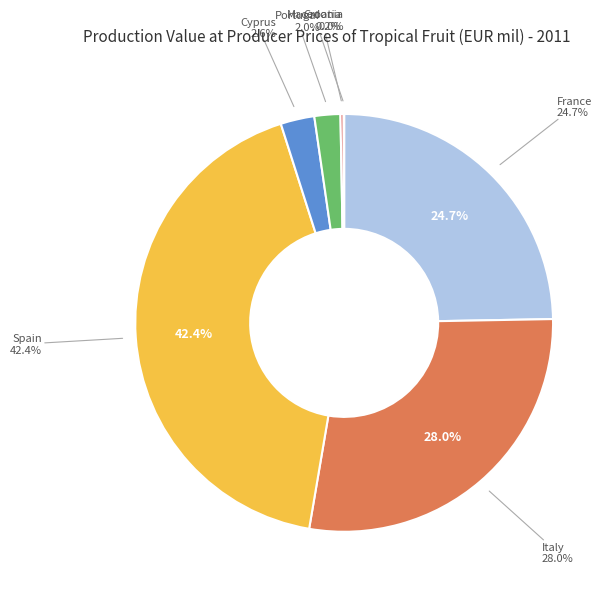

What is the smallest slice in the pie chart?

Macedonia